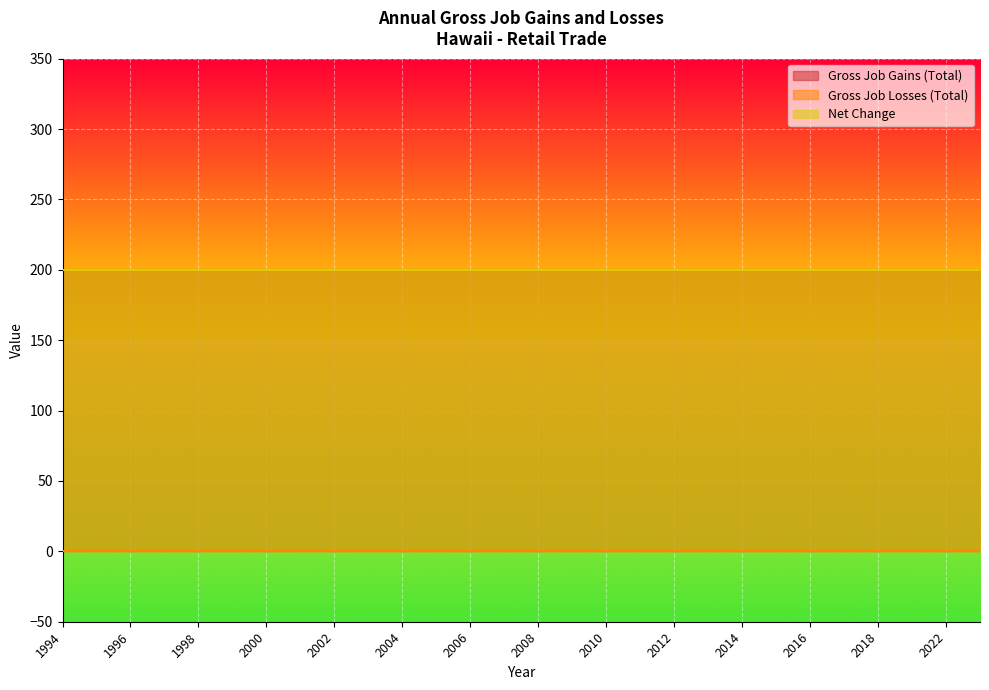

What is the difference between the highest and lowest values at 2010?

200